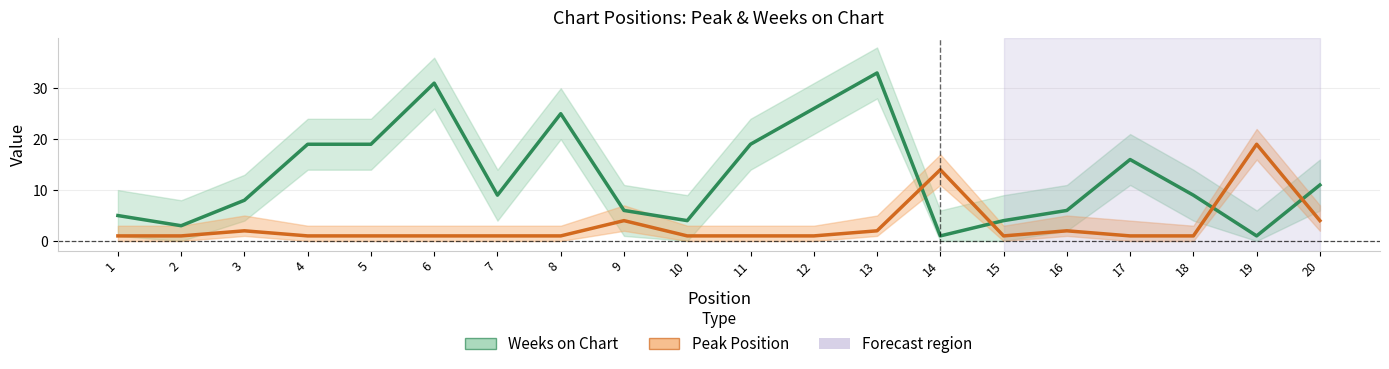

Which series has the largest total across all categories?

Weeks on Chart